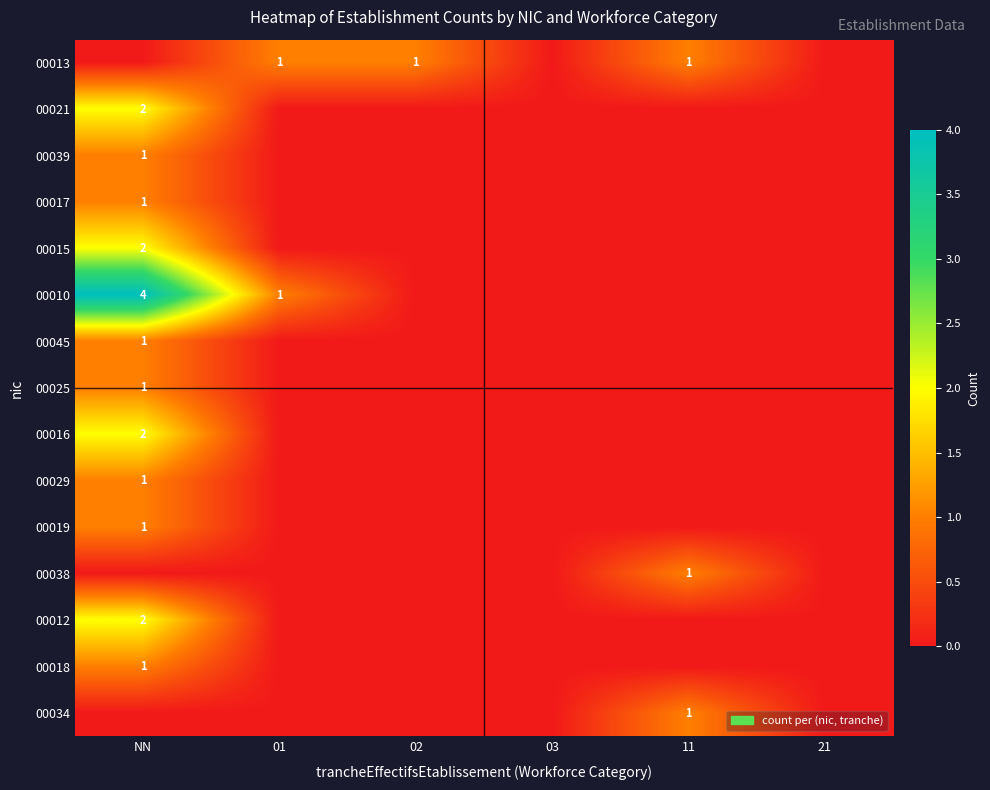

The value of 00010 at 21 is 3. True or false?

False